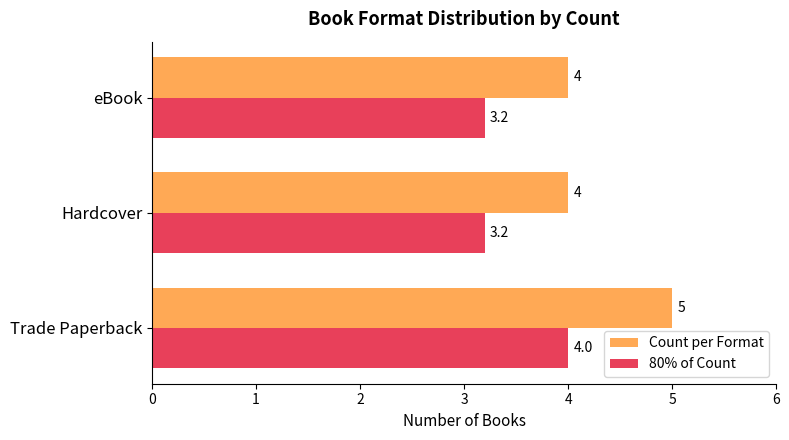

At which category is the sum across all series the highest?

Trade Paperback